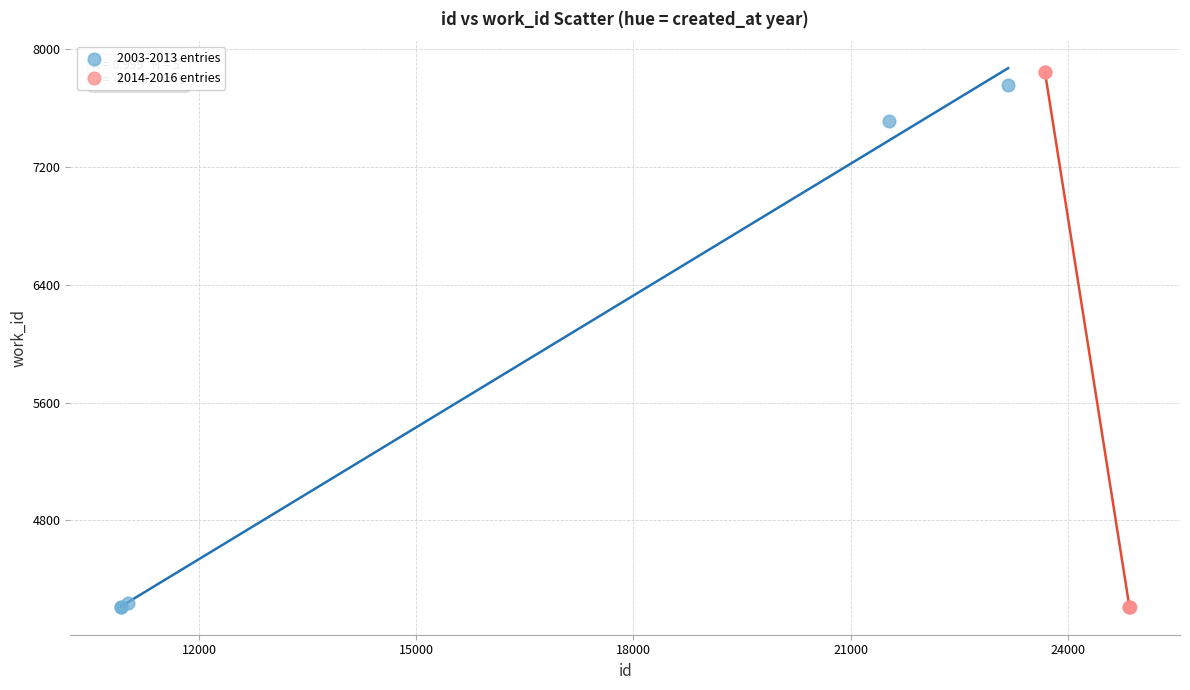

Which series reaches the maximum Y coordinate?

2014-2016 entries